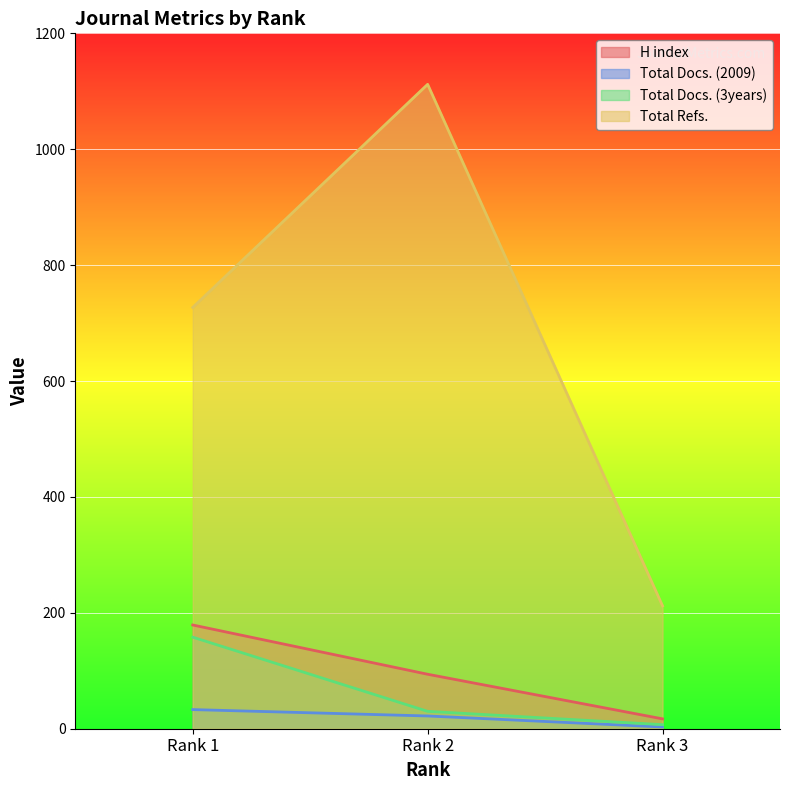

Rank the categories by Total Refs. value from lowest to highest.

Rank 3, Rank 1, Rank 2